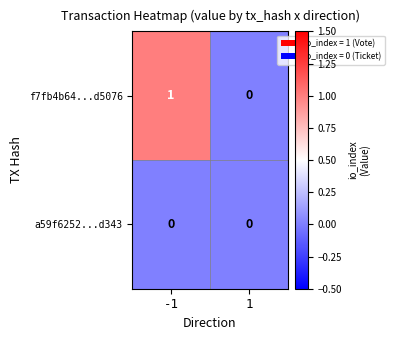

Reading right to left, list all the values displayed in this chart.

f7fb4b64...d5076: 1=0	-1=1
a59f6252...d343: 1=0	-1=0